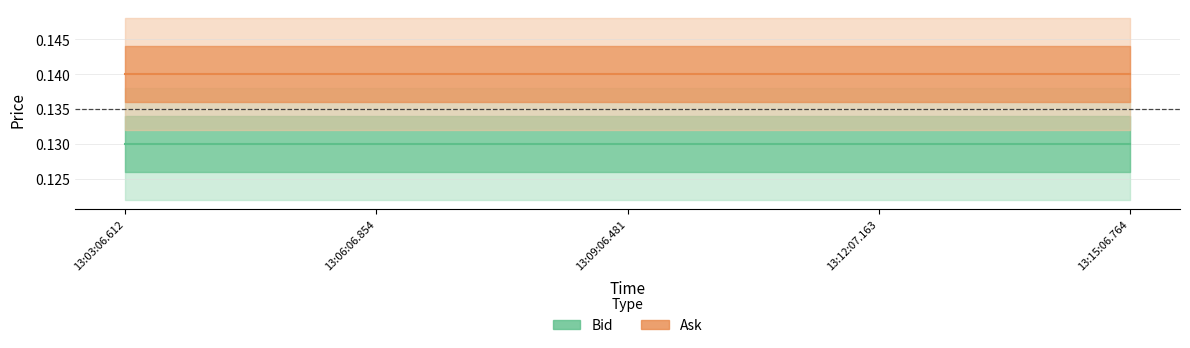

Does the chart have visible grid lines?

Yes